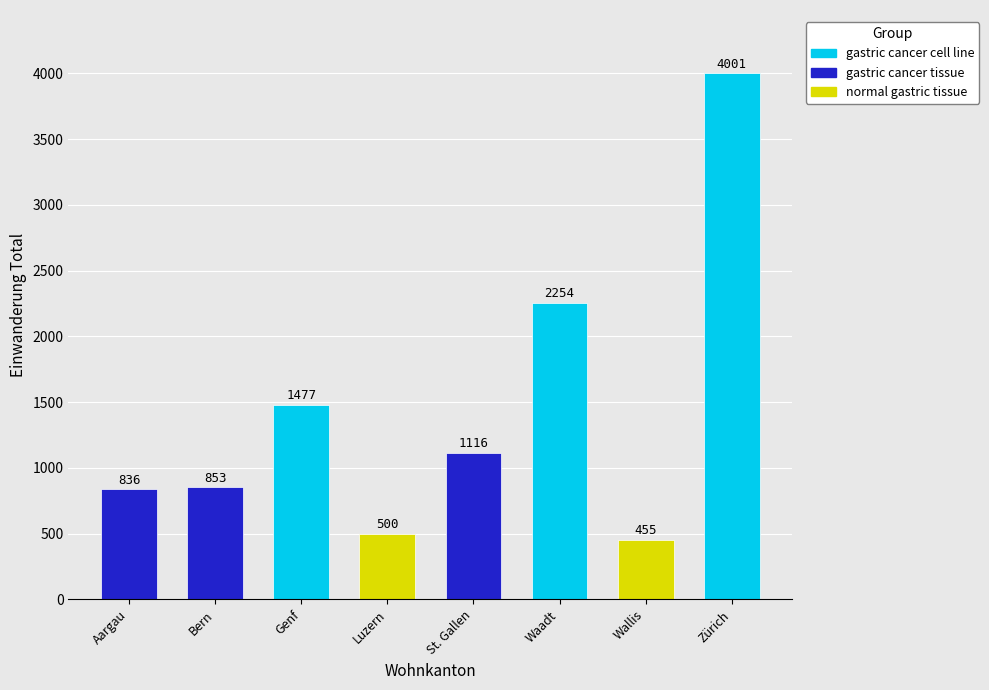

List the labels in order of value, largest first.

Zürich, Waadt, Genf, St. Gallen, Bern, Aargau, Luzern, Wallis